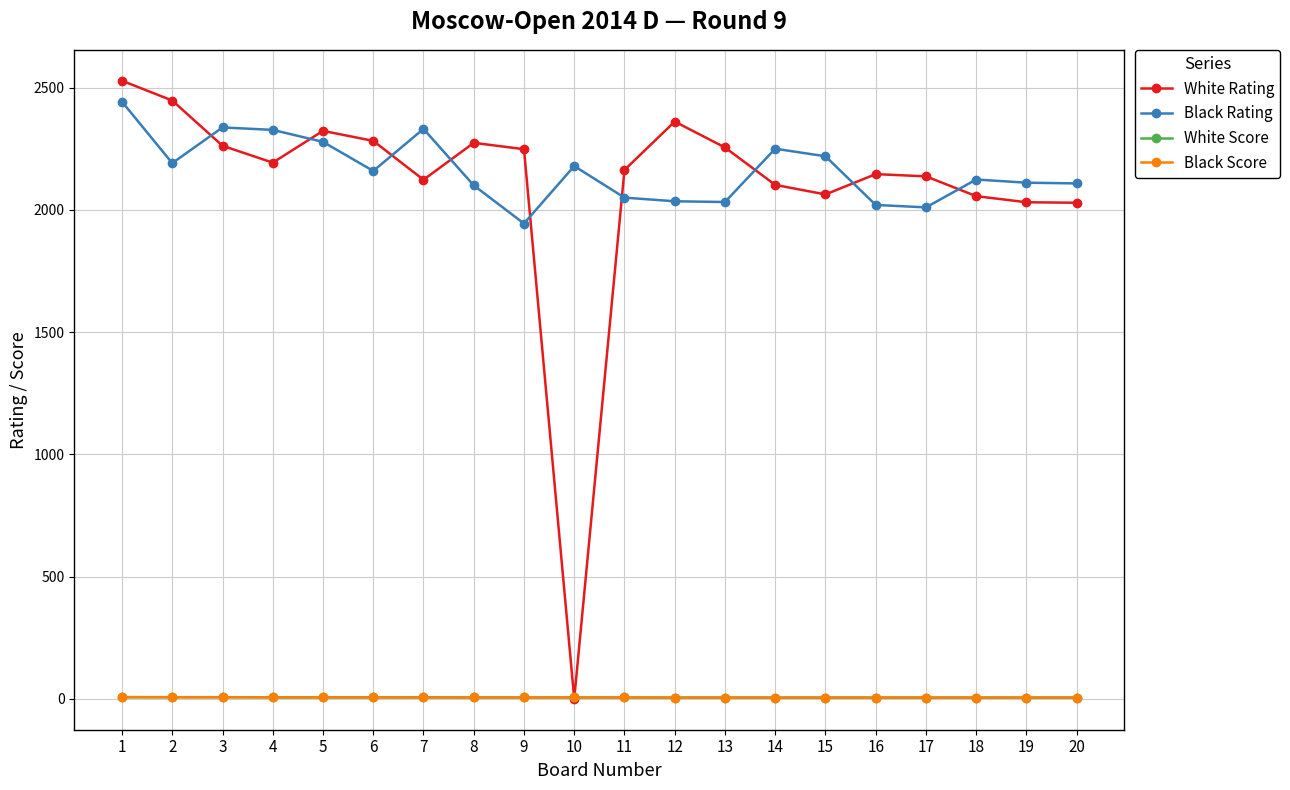

Is the value of White Rating at 19 greater than the value of White Score at 16?

Yes